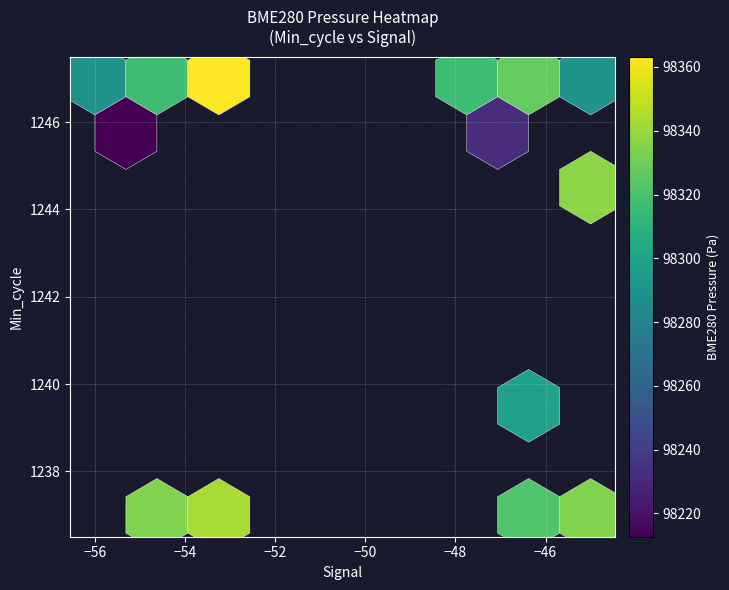

Which series has the widest spread of values?

BME280_pressure_vals